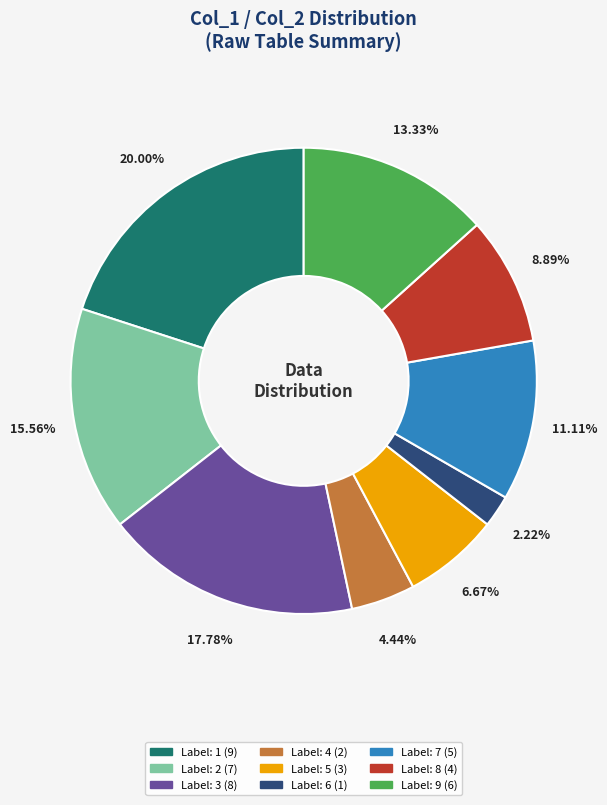

Is there any slice that represents more than half of the pie?

No